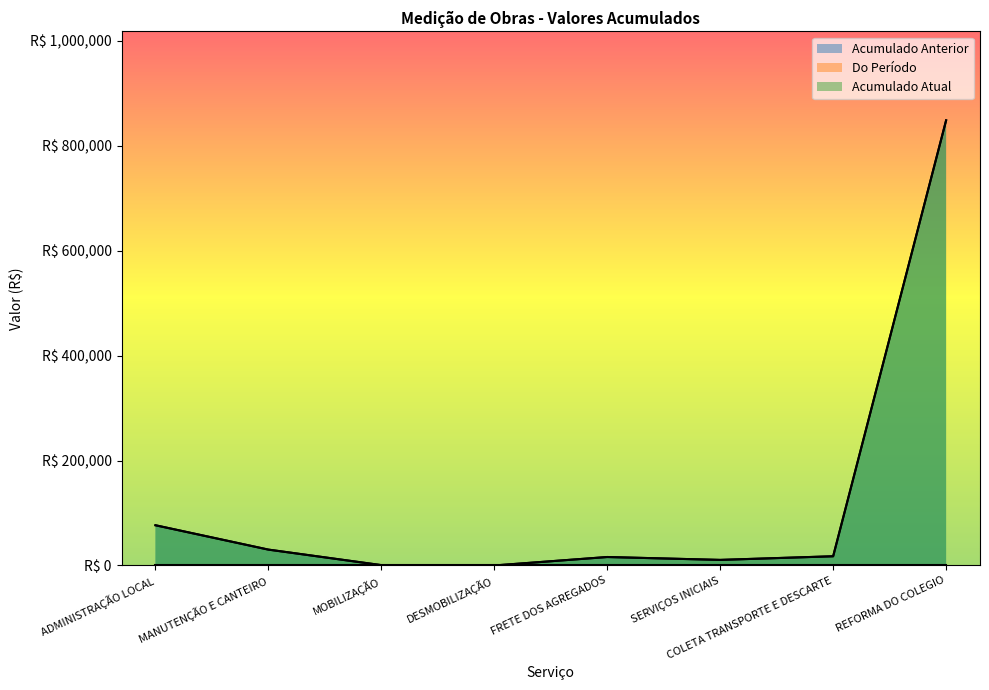

Where does the Acumulado Atual series first go above 17564?

ADMINISTRAÇÃO LOCAL